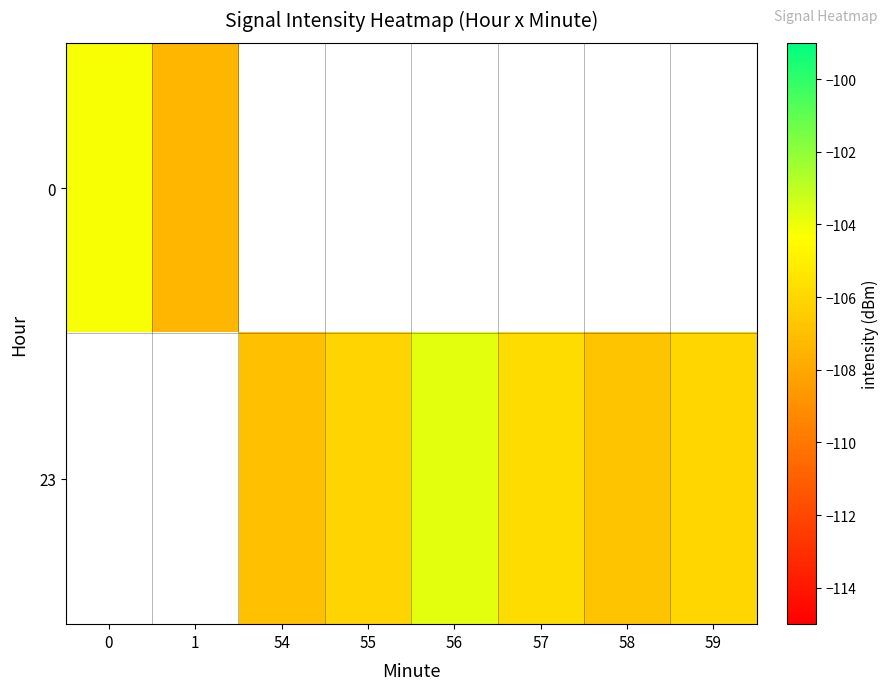

What is the maximum value shown in the chart?

-103.8